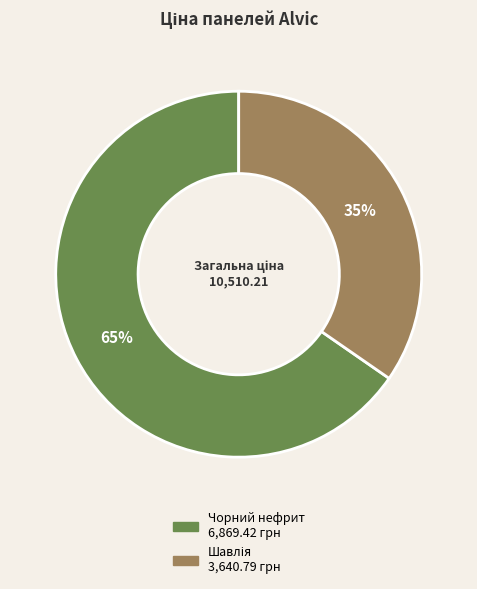

To the nearest percent, what is the average slice percentage?

50%